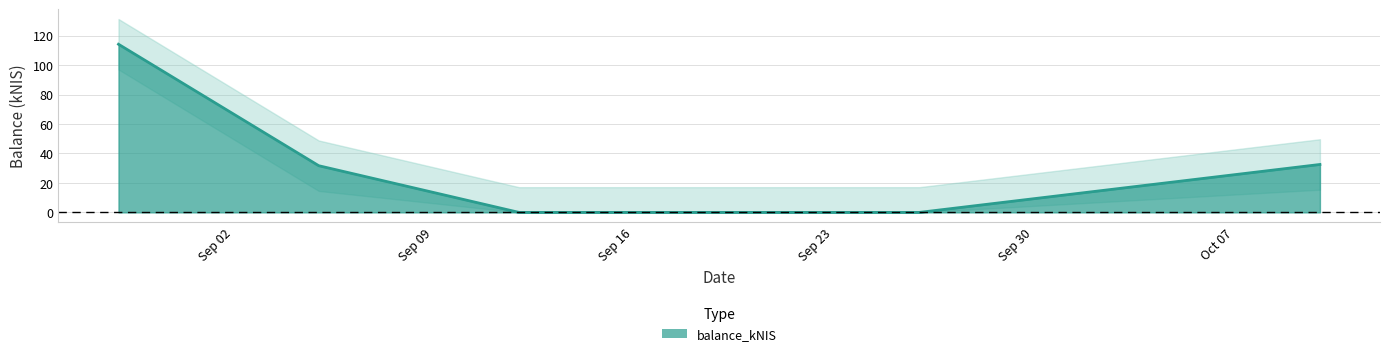

Where is the data nearest to the value 57?

2024-10-10